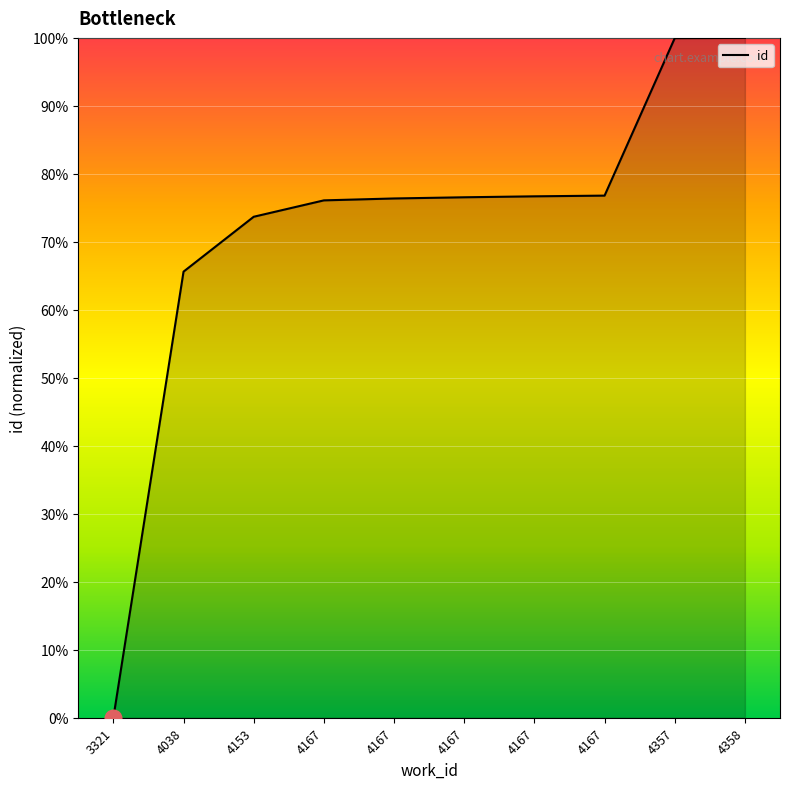

What is the greatest value displayed?

1.0